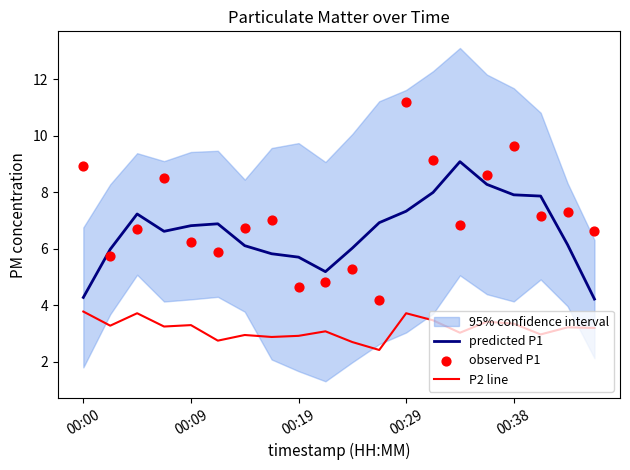

What is the minimum value for P2 line?

2.4